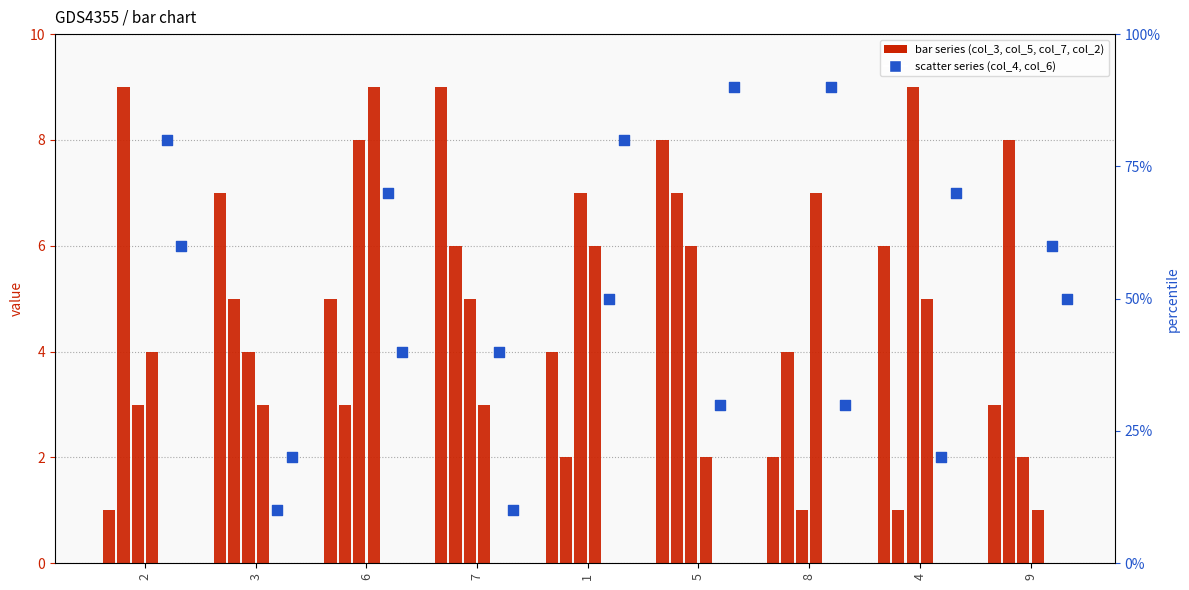

Which series has the largest Y range (max minus min)?

col_3